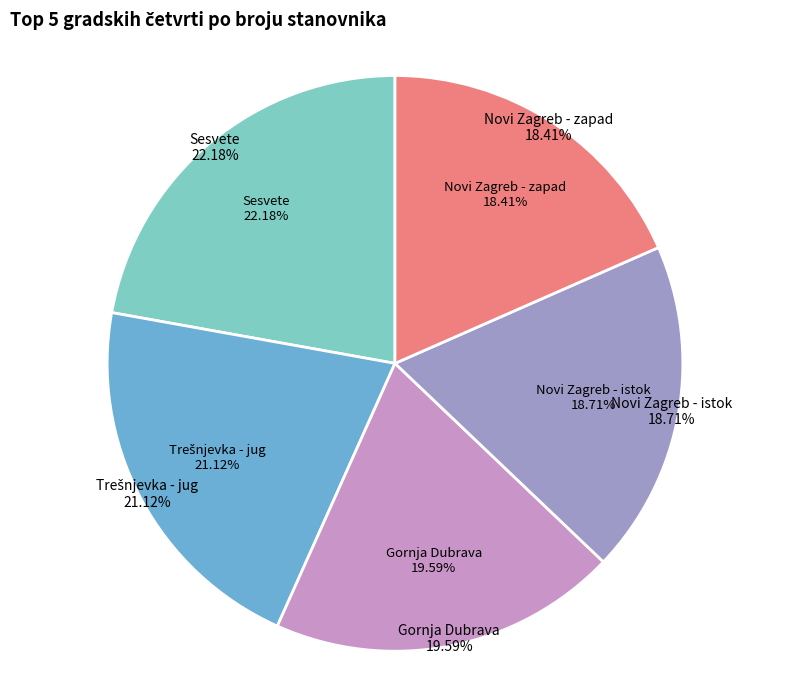

Is it true that Donji grad is 1% of the pie?

False